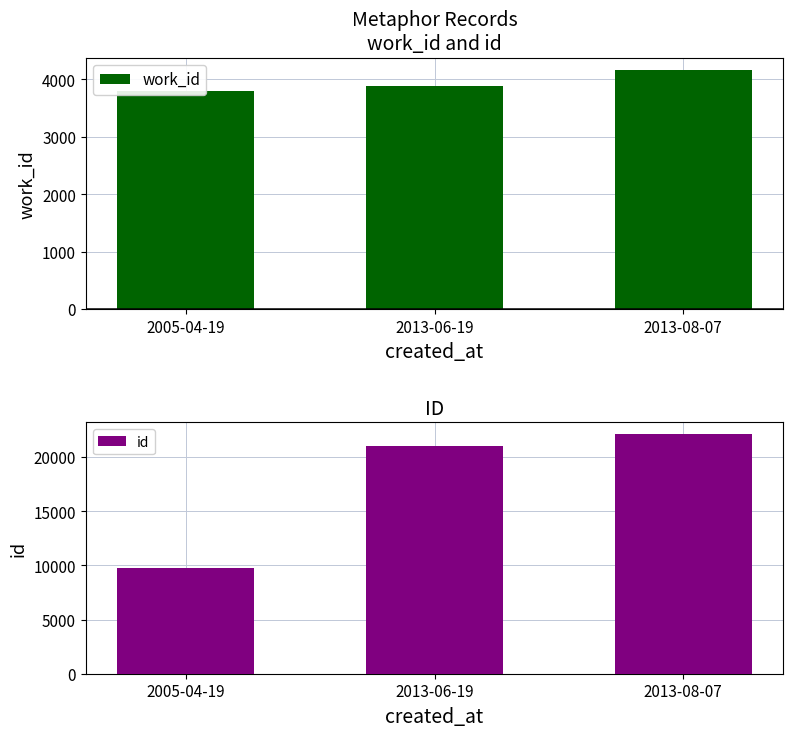

What is the total value across all series at 2013-08-07?

26275